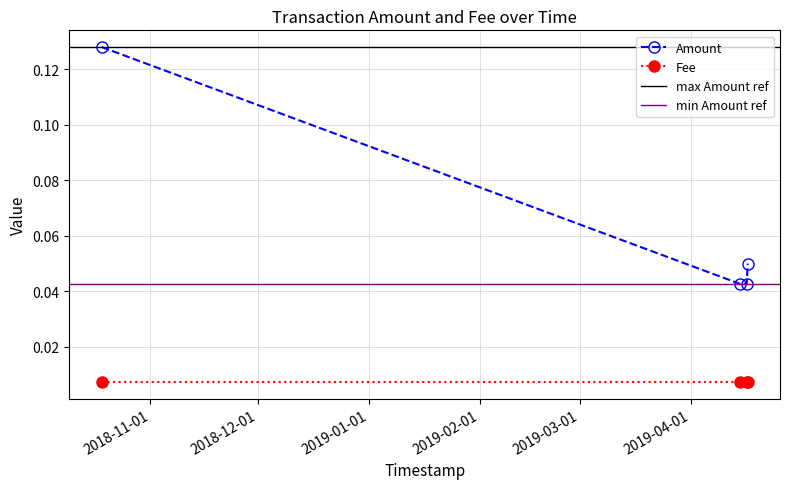

Rank the categories by value from lowest to highest.

2019-04-14 21:16:01, 2019-04-16 16:03:33, 2019-04-16 22:14:47, 2018-10-18 09:27:25